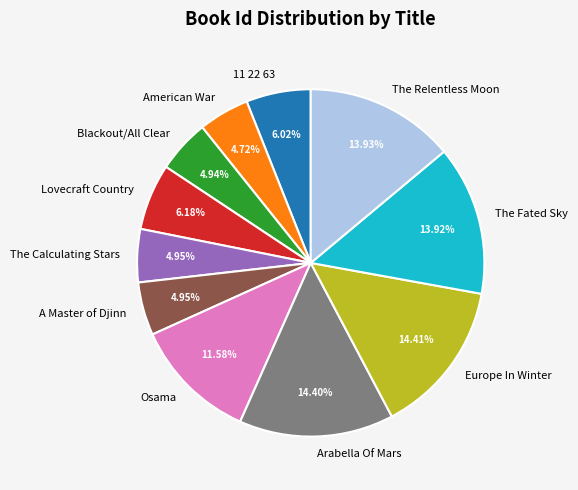

Approximately how many times larger is the value at A Master of Djinn compared to Lovecraft Country?

0.8